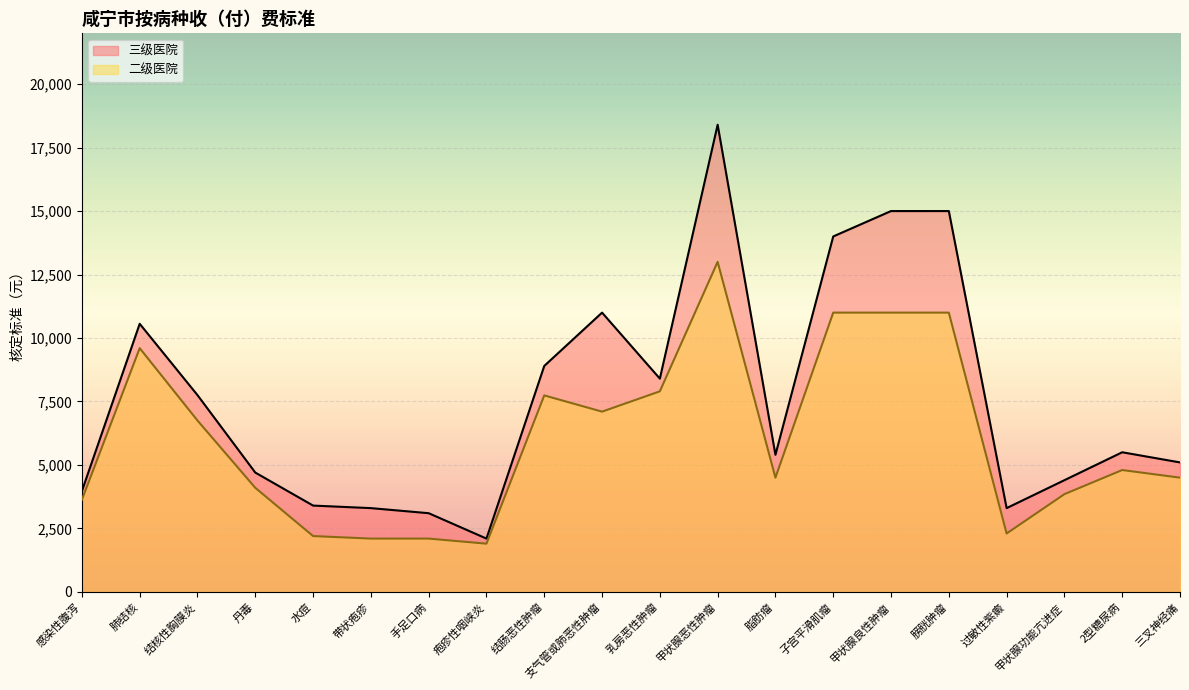

Where does the 三级医院 series first go above 5500?

肺结核